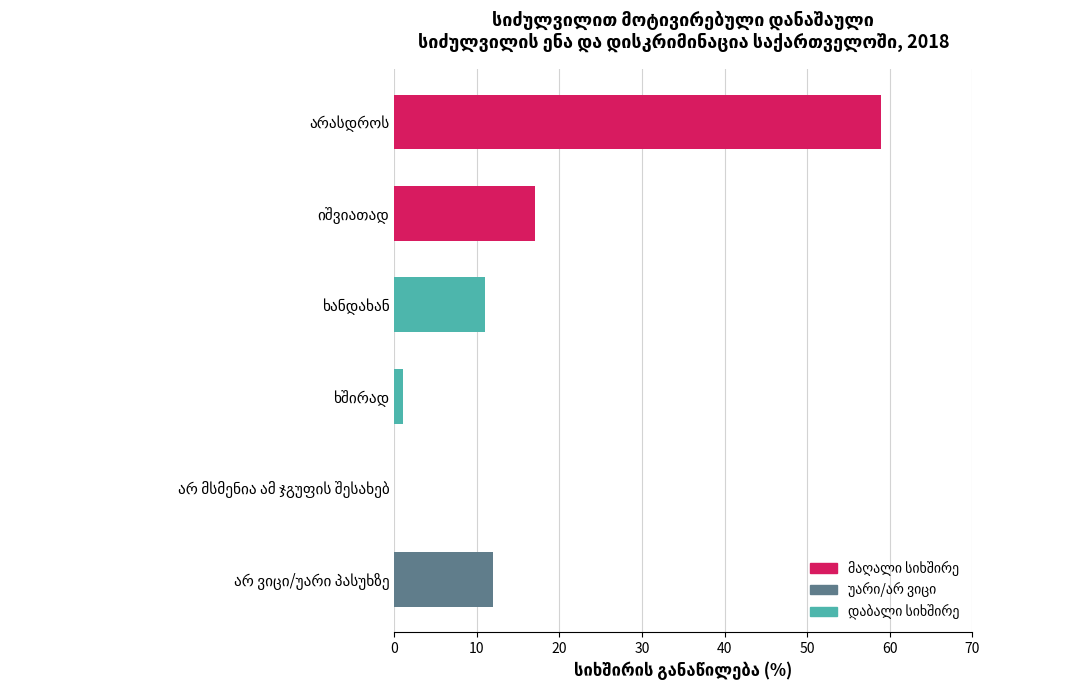

What is the maximum value shown in the chart?

59